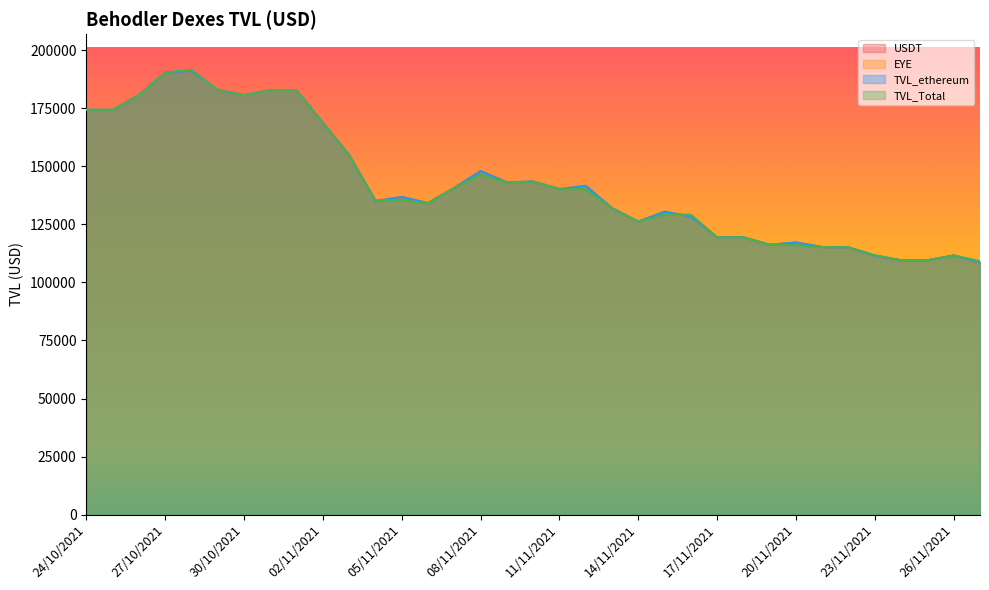

At 22/11/2021, list the series in order from smallest to largest.

USDT, EYE, TVL_ethereum, TVL_Total